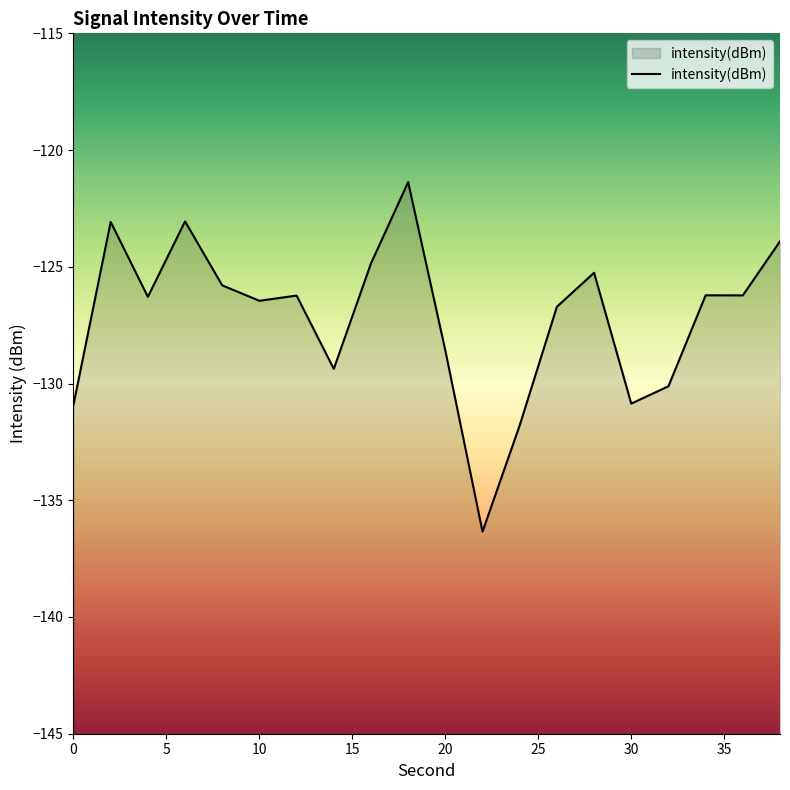

Count the number of data series in this chart.

1